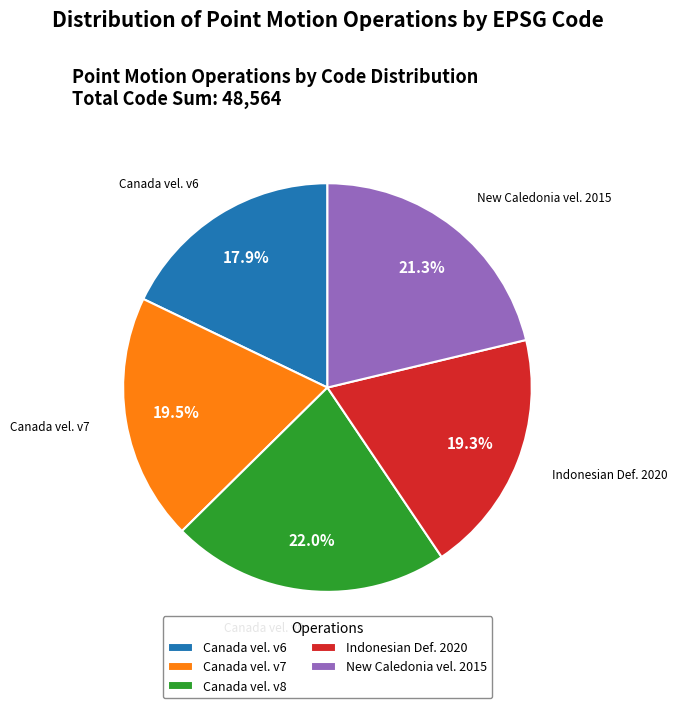

Approximately how many times larger is the value at New Caledonia vel. 2015 compared to Indonesian Def. 2020?

1.1